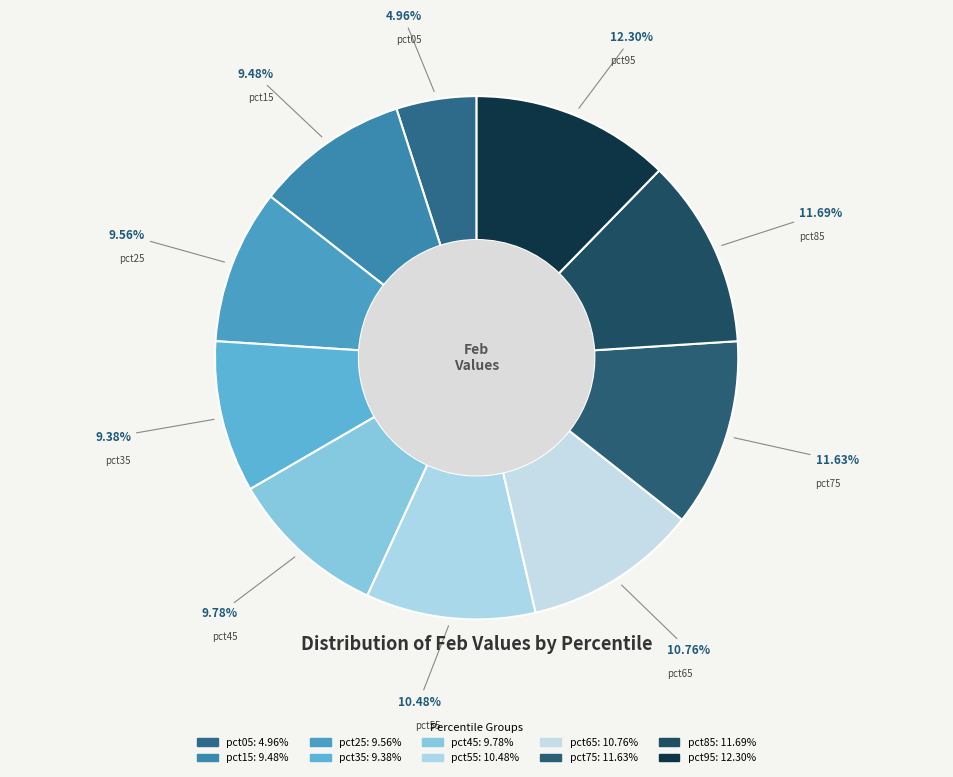

Which category has the smallest portion of the pie?

pct05